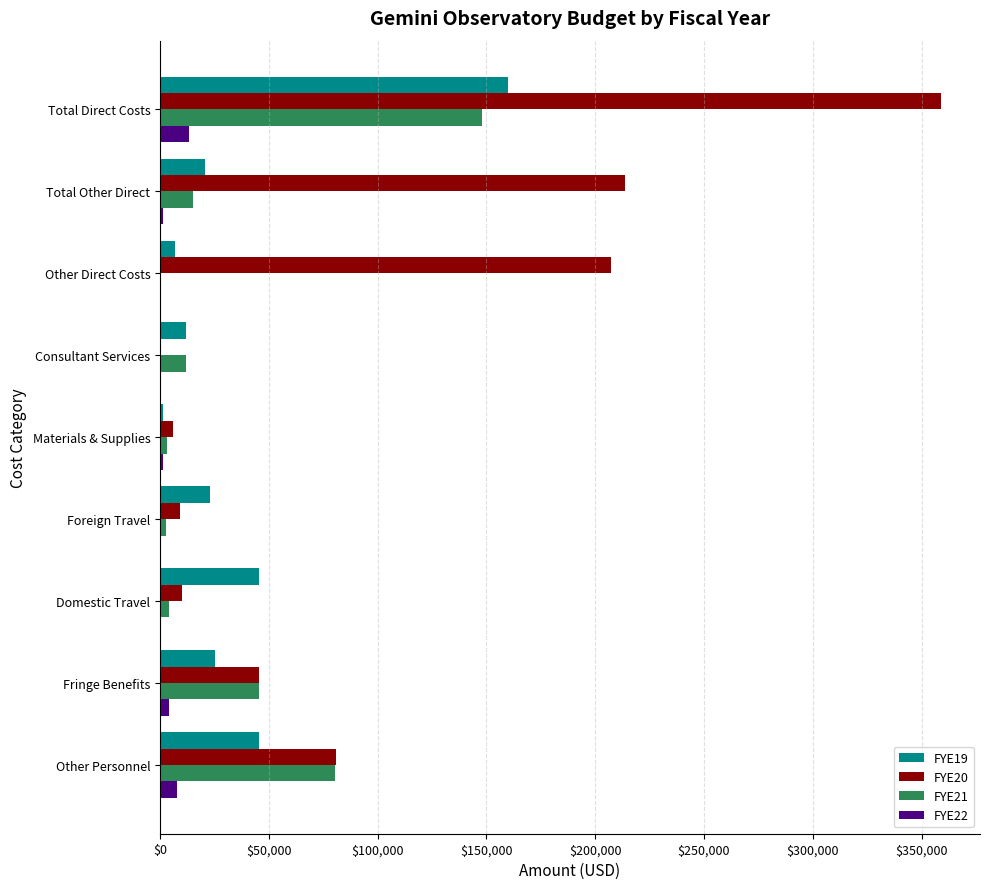

What is the average value of the FYE19 series?

37851.5